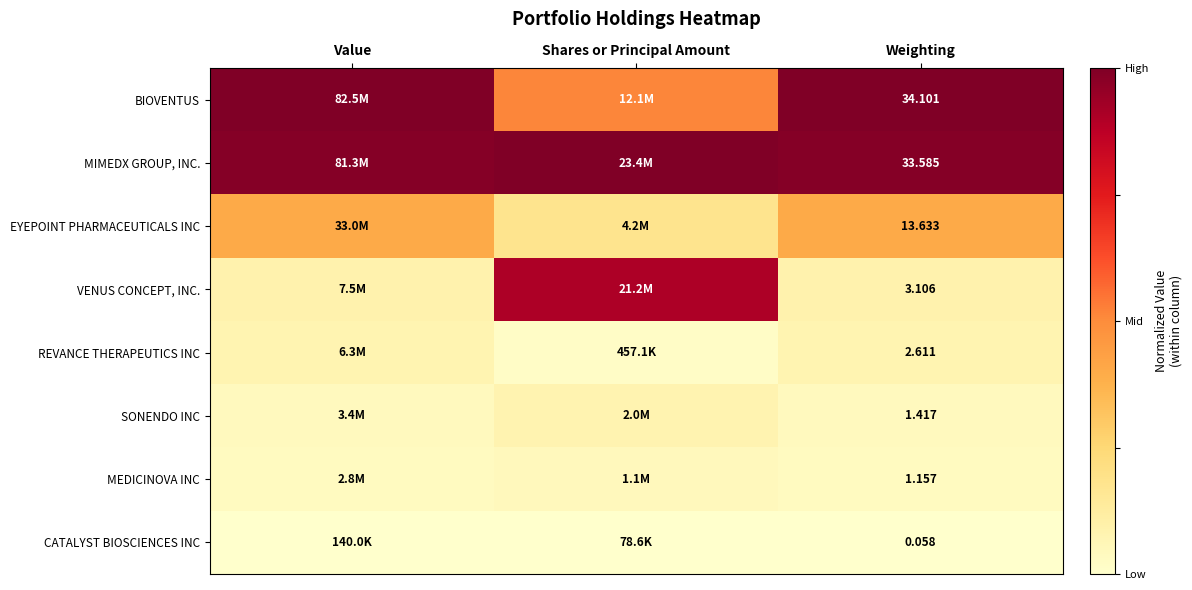

Which series has the largest total across all categories?

MIMEDX GROUP, INC.